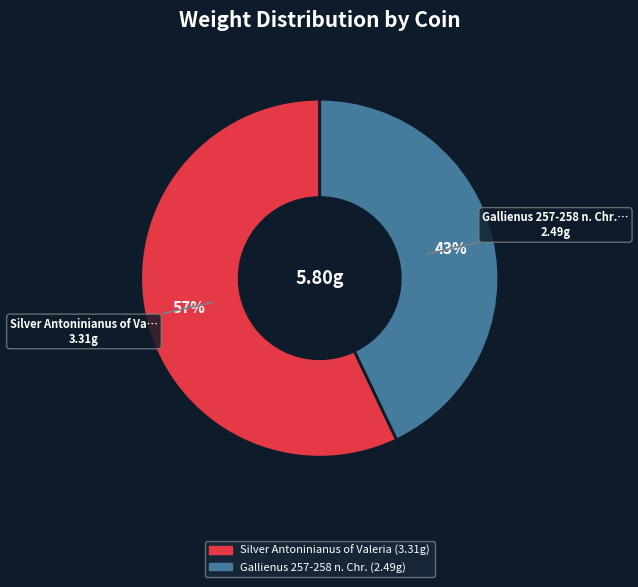

Does any single category account for the majority?

Yes